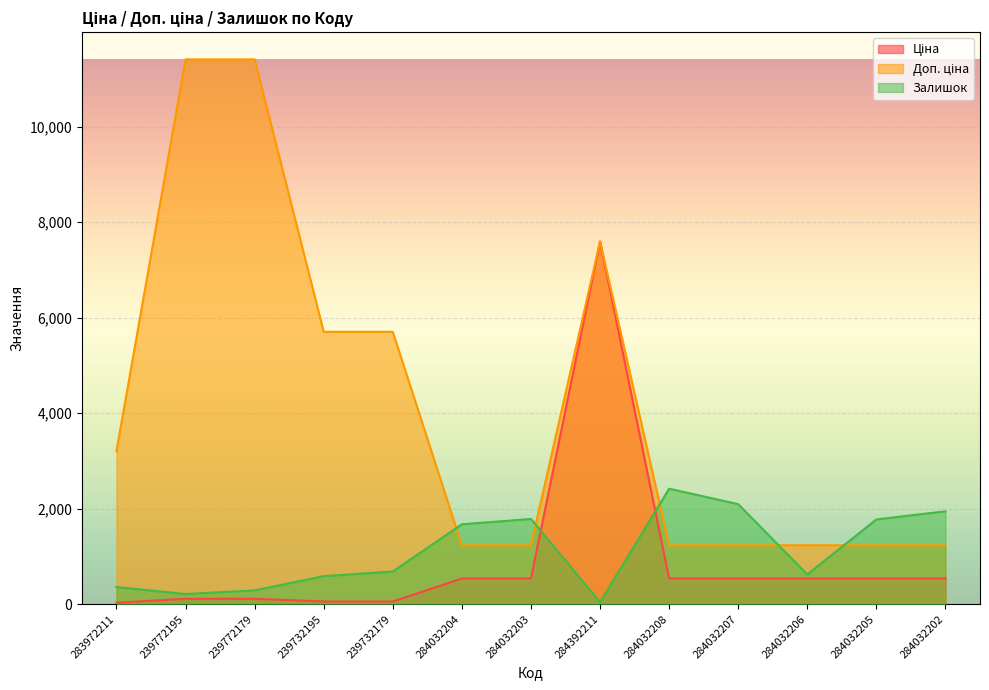

Is it true that Доп. ціна equals 9342.9 at 239732195?

False